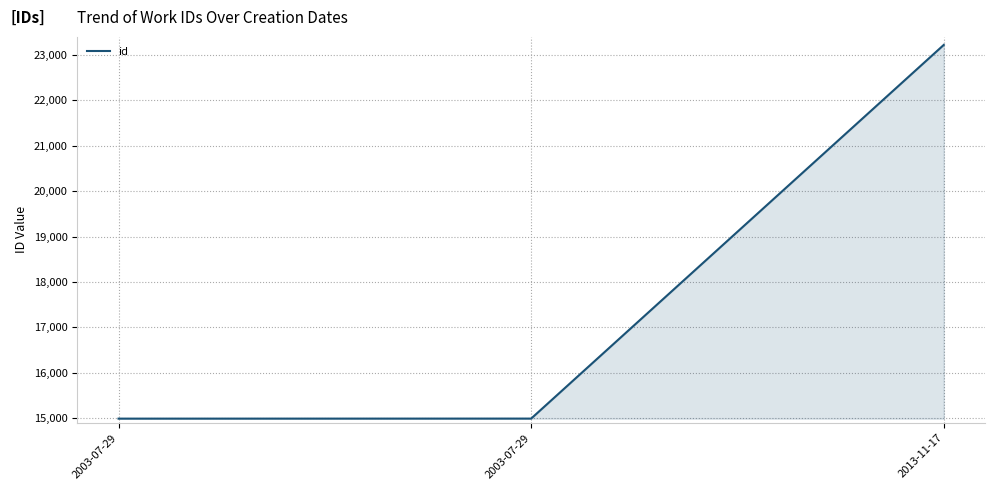

How many lines are shown in the chart?

1